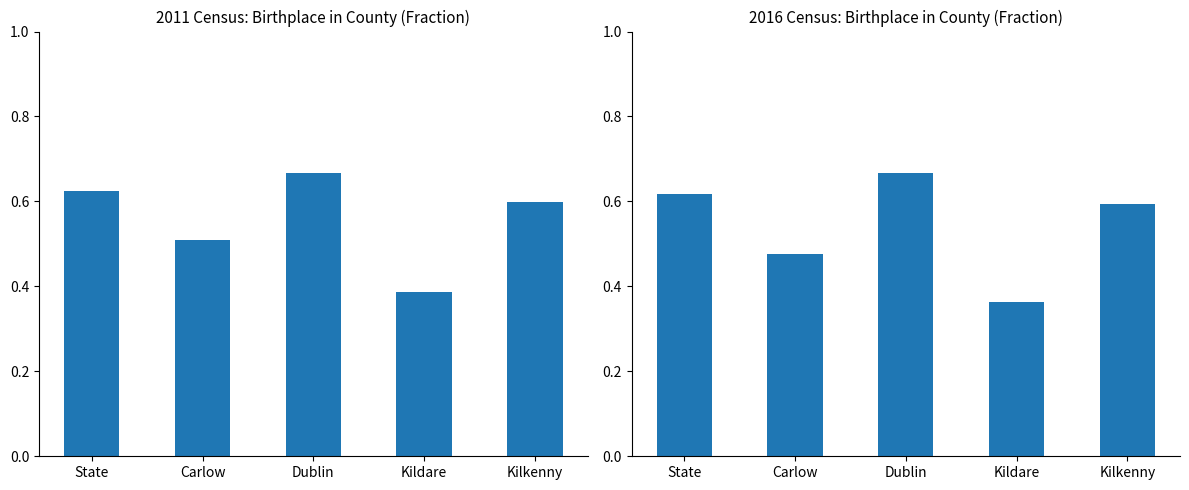

Which label corresponds to the largest value in the chart?

Dublin